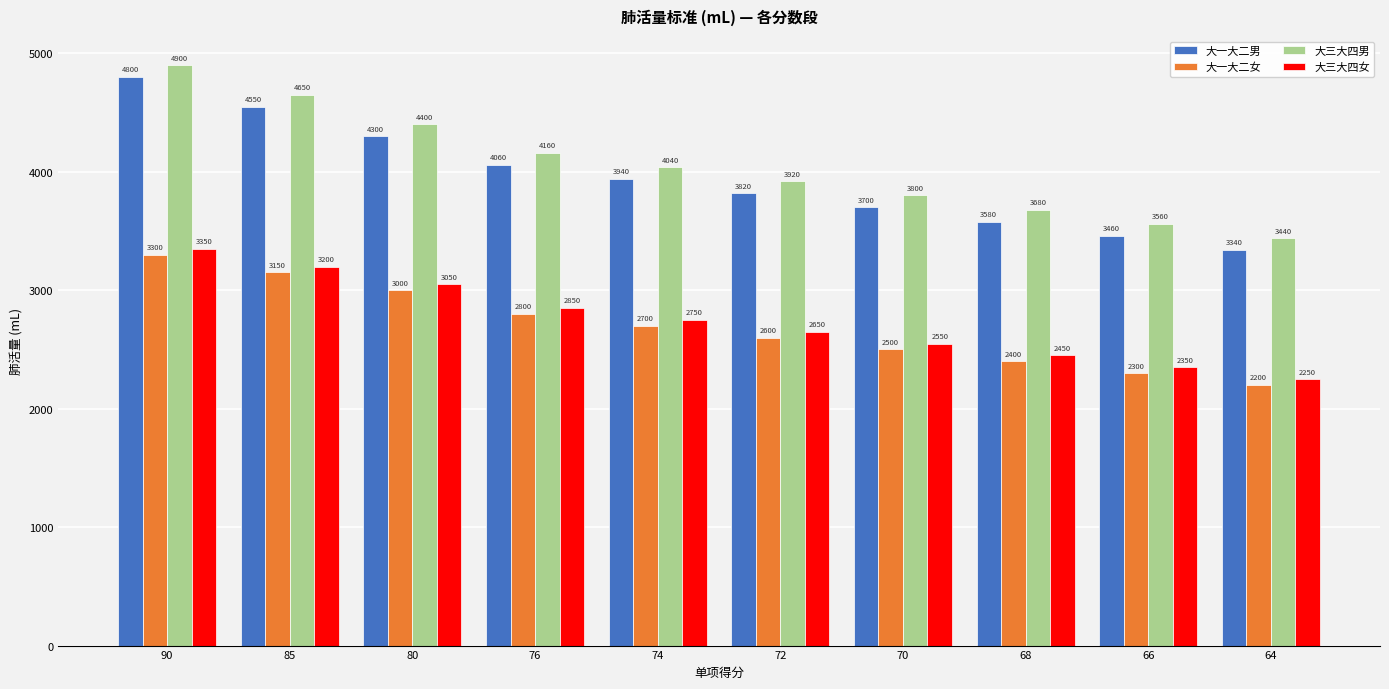

What are all the series names shown in the legend?

大一大二男, 大一大二女, 大三大四男, 大三大四女